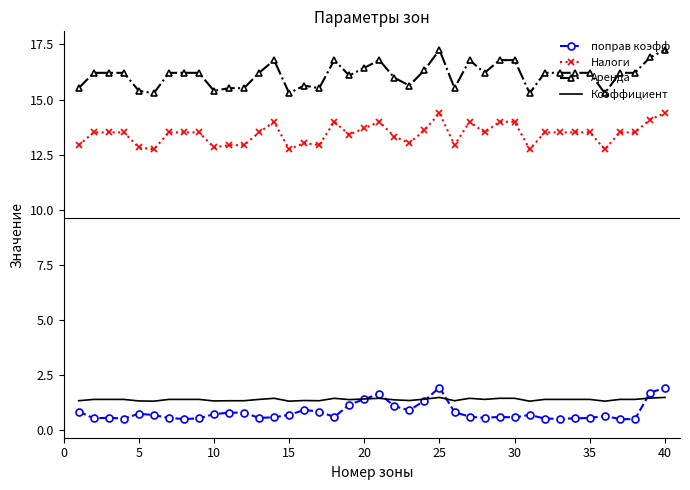

Which series has the largest total across all categories?

Аренда